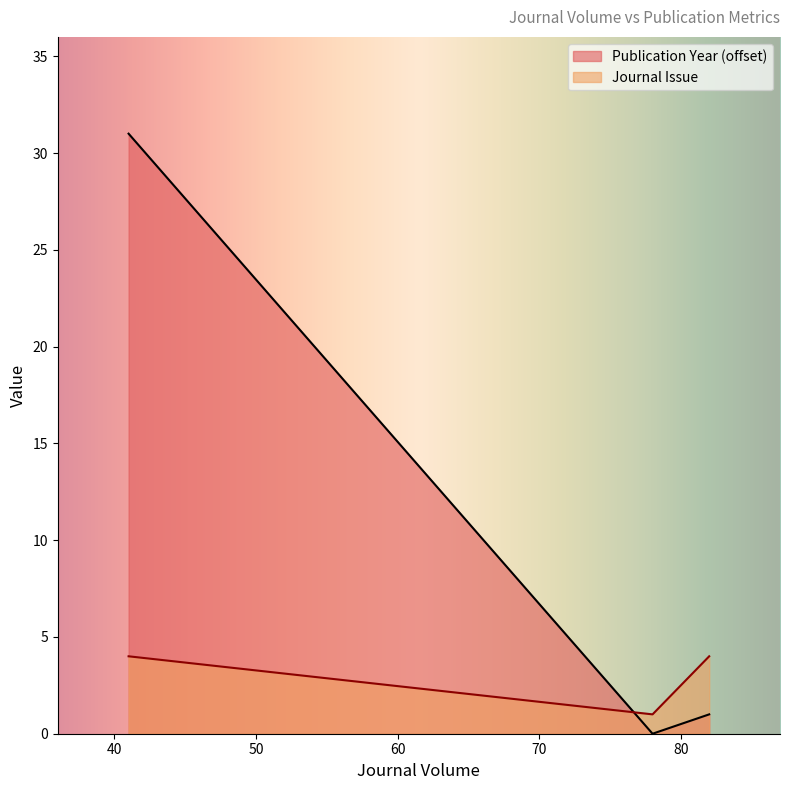

The value of Journal Issue at 78 is 1. True or false?

False